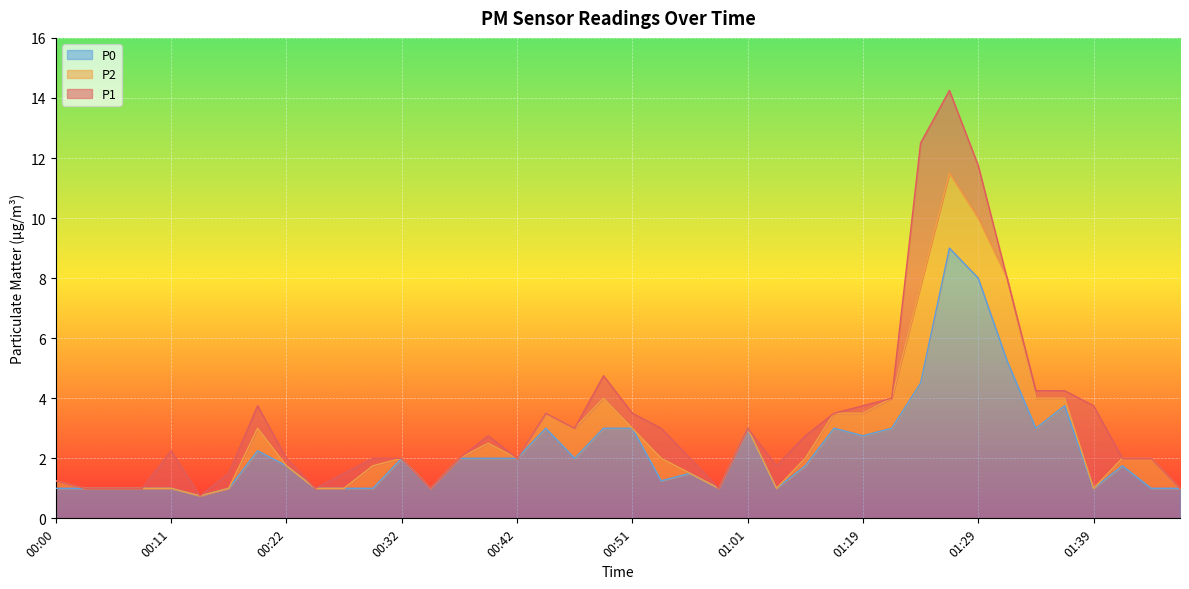

True or false: P0 and P2 cross at least once.

False